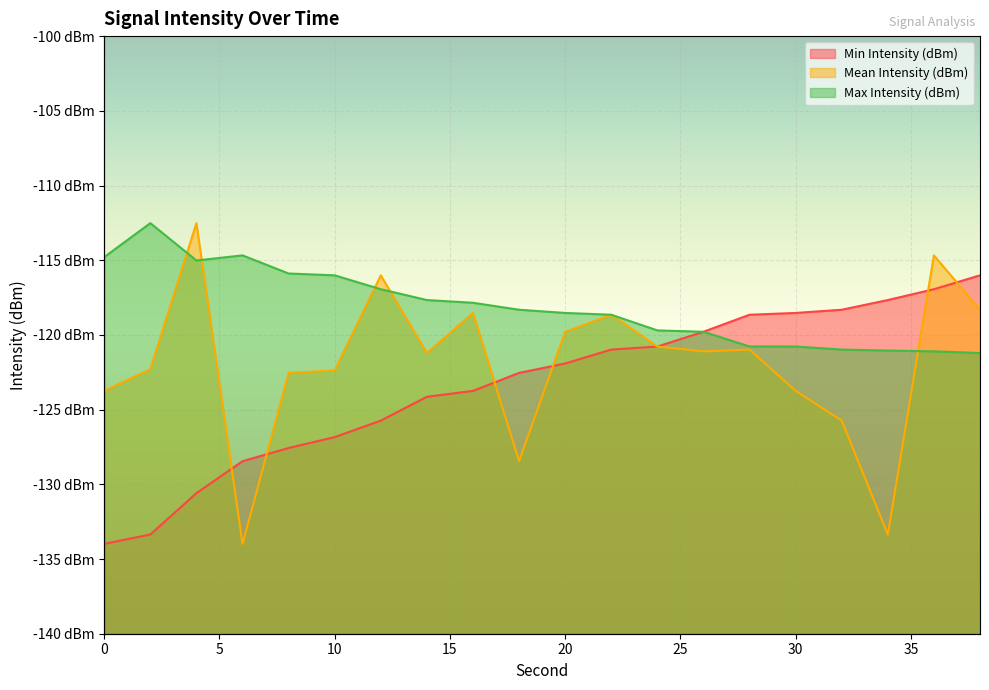

Reading left to right, list all the values displayed in this chart.

Min Intensity (dBm): 0=-134.0	2=-133.4	4=-130.6	6=-128.5	8=-127.6	10=-126.8	12=-125.7	14=-124.1	16=-123.7	18=-122.5	20=-121.9	22=-121.0	24=-120.8	26=-119.8	28=-118.6	30=-118.5	32=-118.3	34=-117.7	36=-116.9	38=-116.0
Mean Intensity (dBm): 0=-123.7	2=-122.3	4=-112.5	6=-134.0	8=-122.5	10=-122.4	12=-116.0	14=-121.2	16=-118.5	18=-128.5	20=-119.8	22=-118.6	24=-120.8	26=-121.1	28=-121.0	30=-123.7	32=-125.7	34=-133.4	36=-114.7	38=-118.3
Max Intensity (dBm): 0=-114.8	2=-112.5	4=-115.0	6=-114.7	8=-115.9	10=-116.0	12=-116.9	14=-117.7	16=-117.8	18=-118.3	20=-118.5	22=-118.6	24=-119.7	26=-119.8	28=-120.8	30=-120.8	32=-121.0	34=-121.0	36=-121.1	38=-121.2